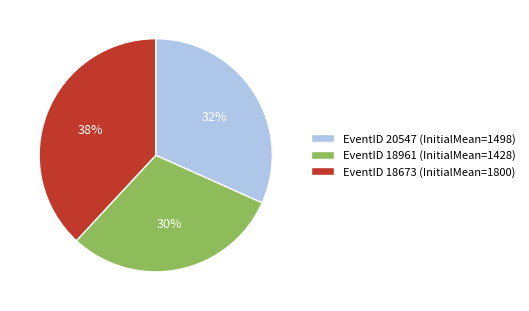

To the nearest percent, what is the average slice percentage?

33%